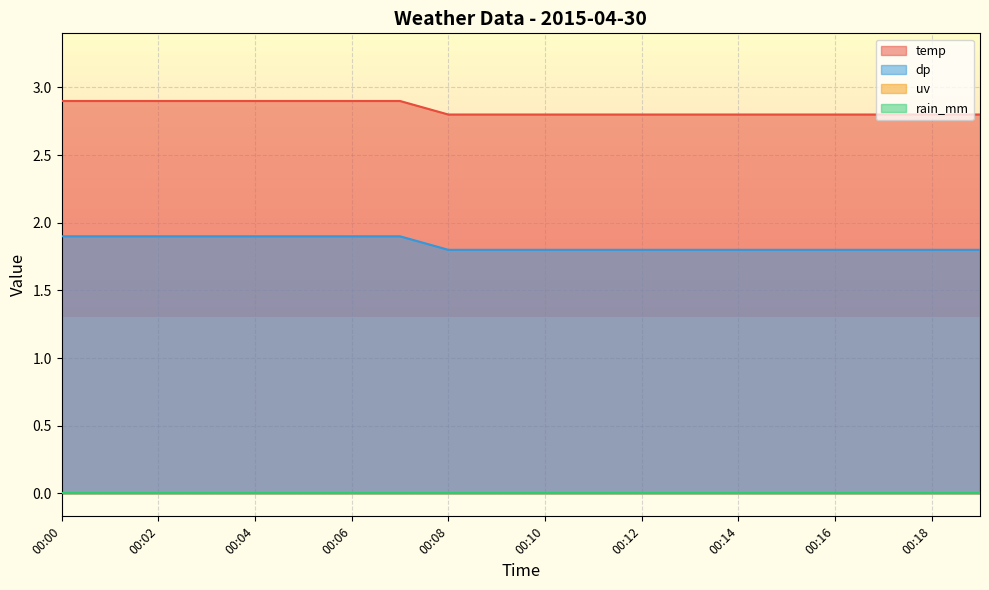

What is the difference between the maximum and minimum values in the dp series?

0.1